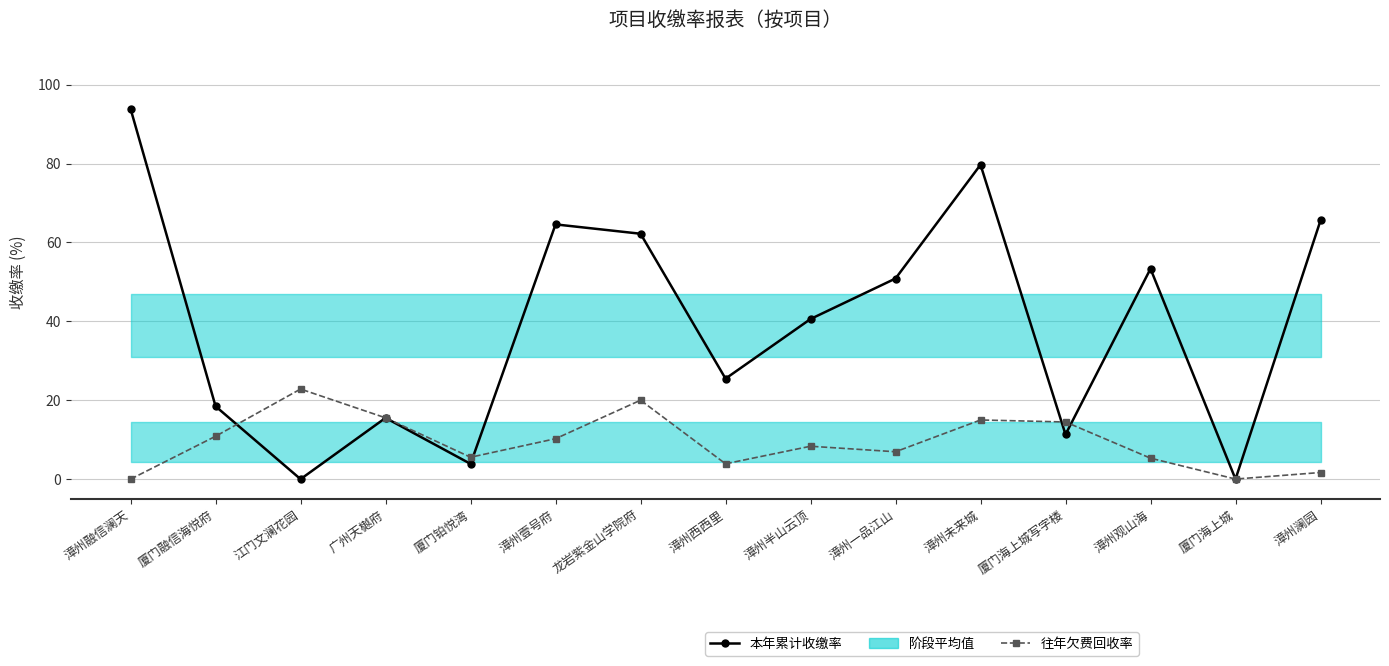

True or false: 本年累计收缴率 has a value of 41.9 at 漳州壹号府.

False